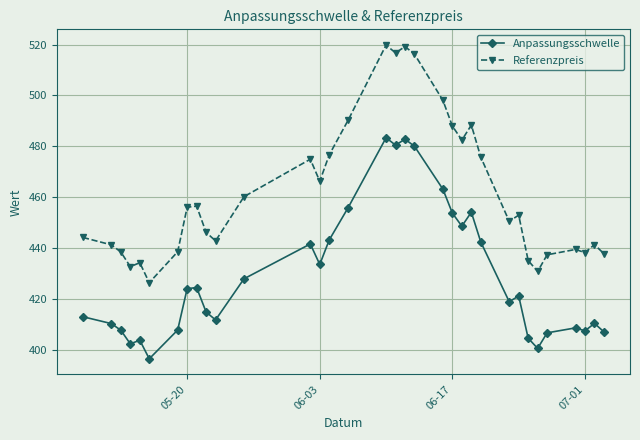

How many values in the Anpassungsschwelle series exceed 421?

17